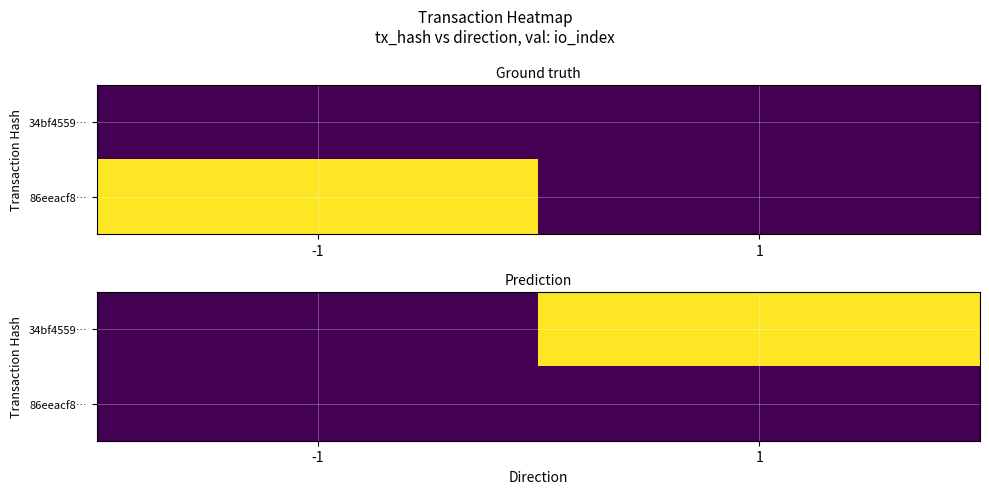

Which category has the lowest value across all series?

-1